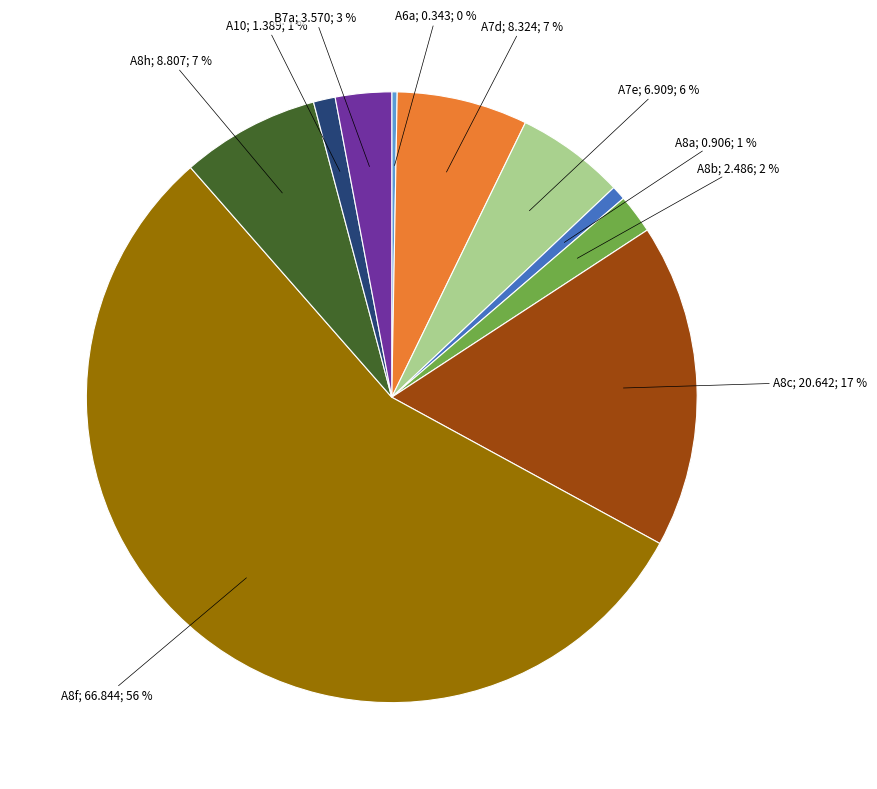

To the nearest percent, what is the average slice percentage?

10%